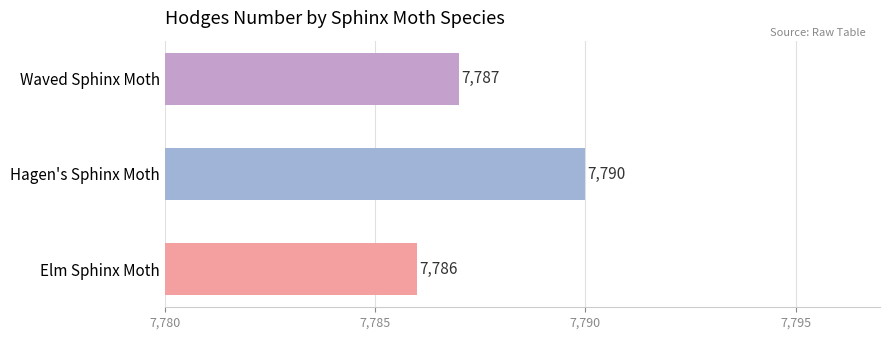

Approximately how many times larger is the value at Elm Sphinx Moth compared to Hagen's Sphinx Moth?

1.0